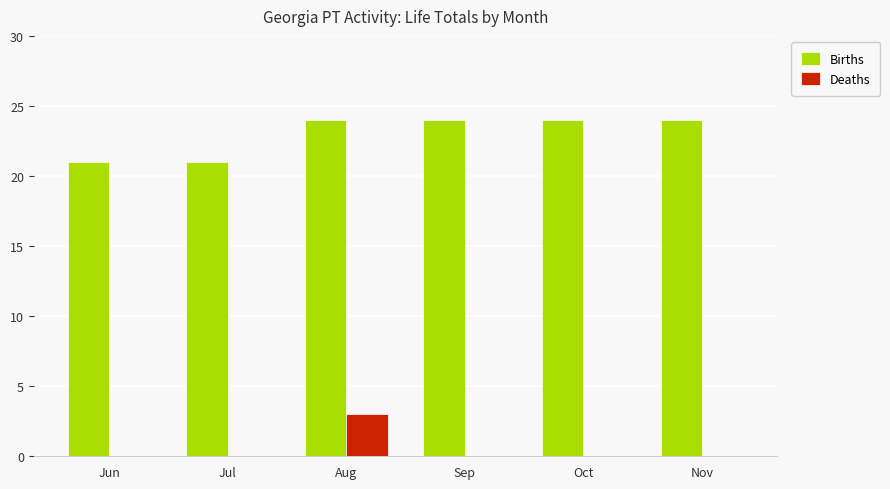

What are all the series names shown in the legend?

Births, Deaths